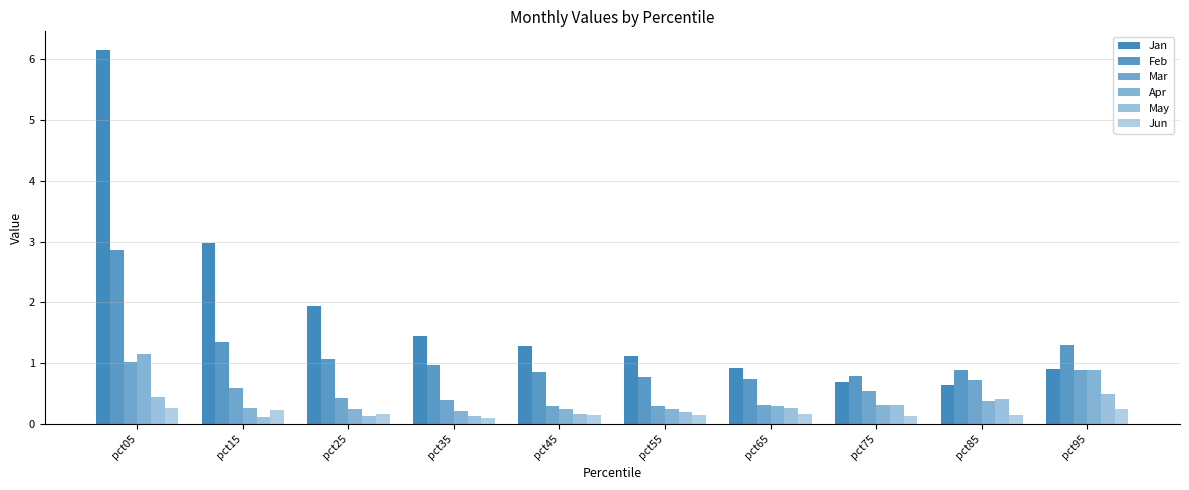

How many distinct data groups are displayed?

6